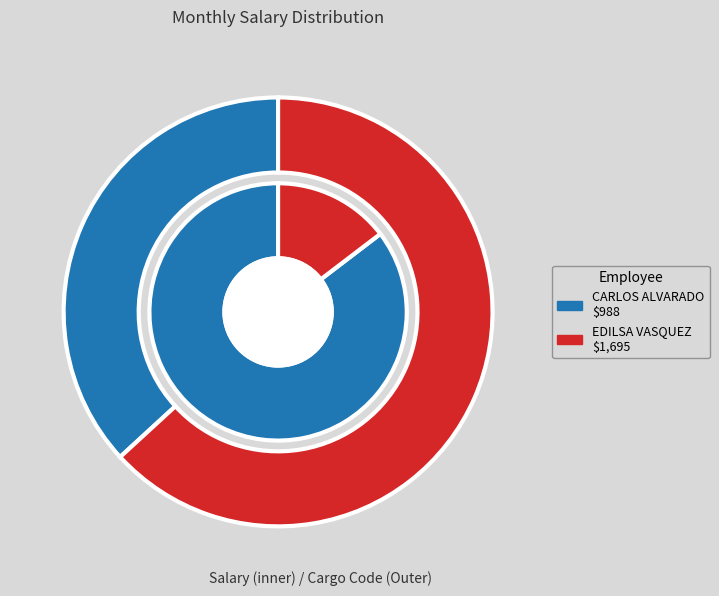

Rank the categories by value from lowest to highest.

CARLOS ALVARADO, EDILSA VASQUEZ